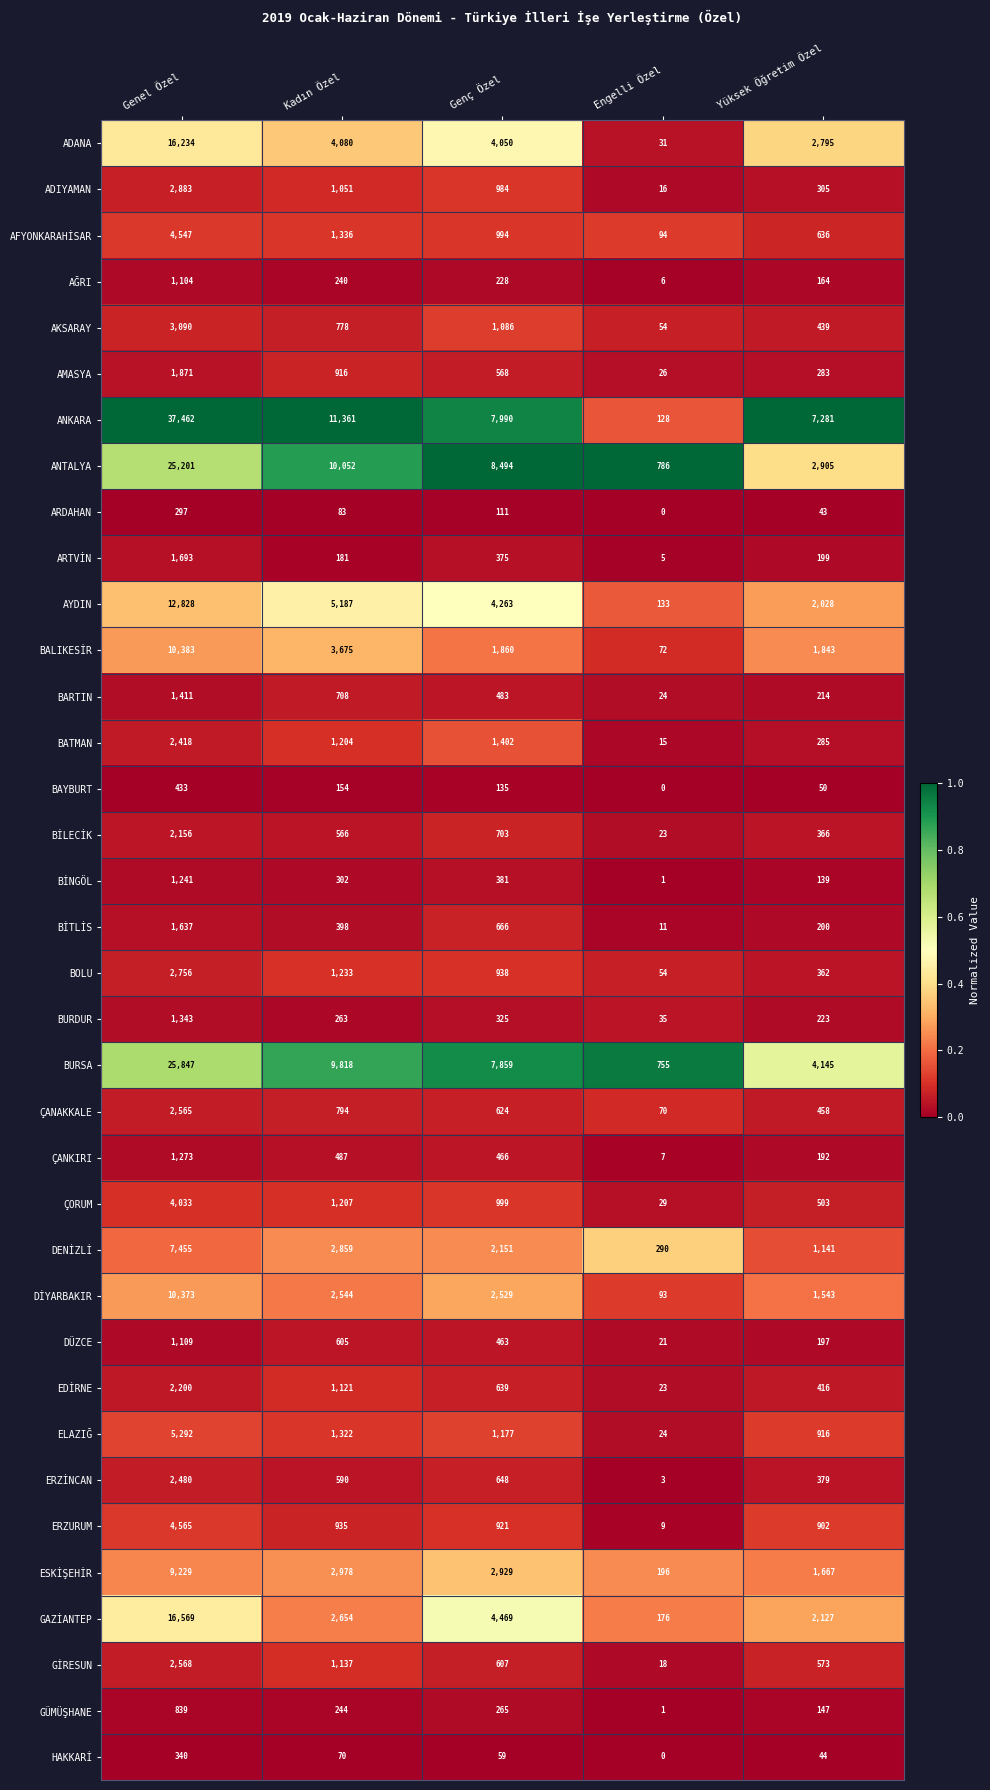

What is the difference between the maximum and minimum values in the AMASYA series?

1845